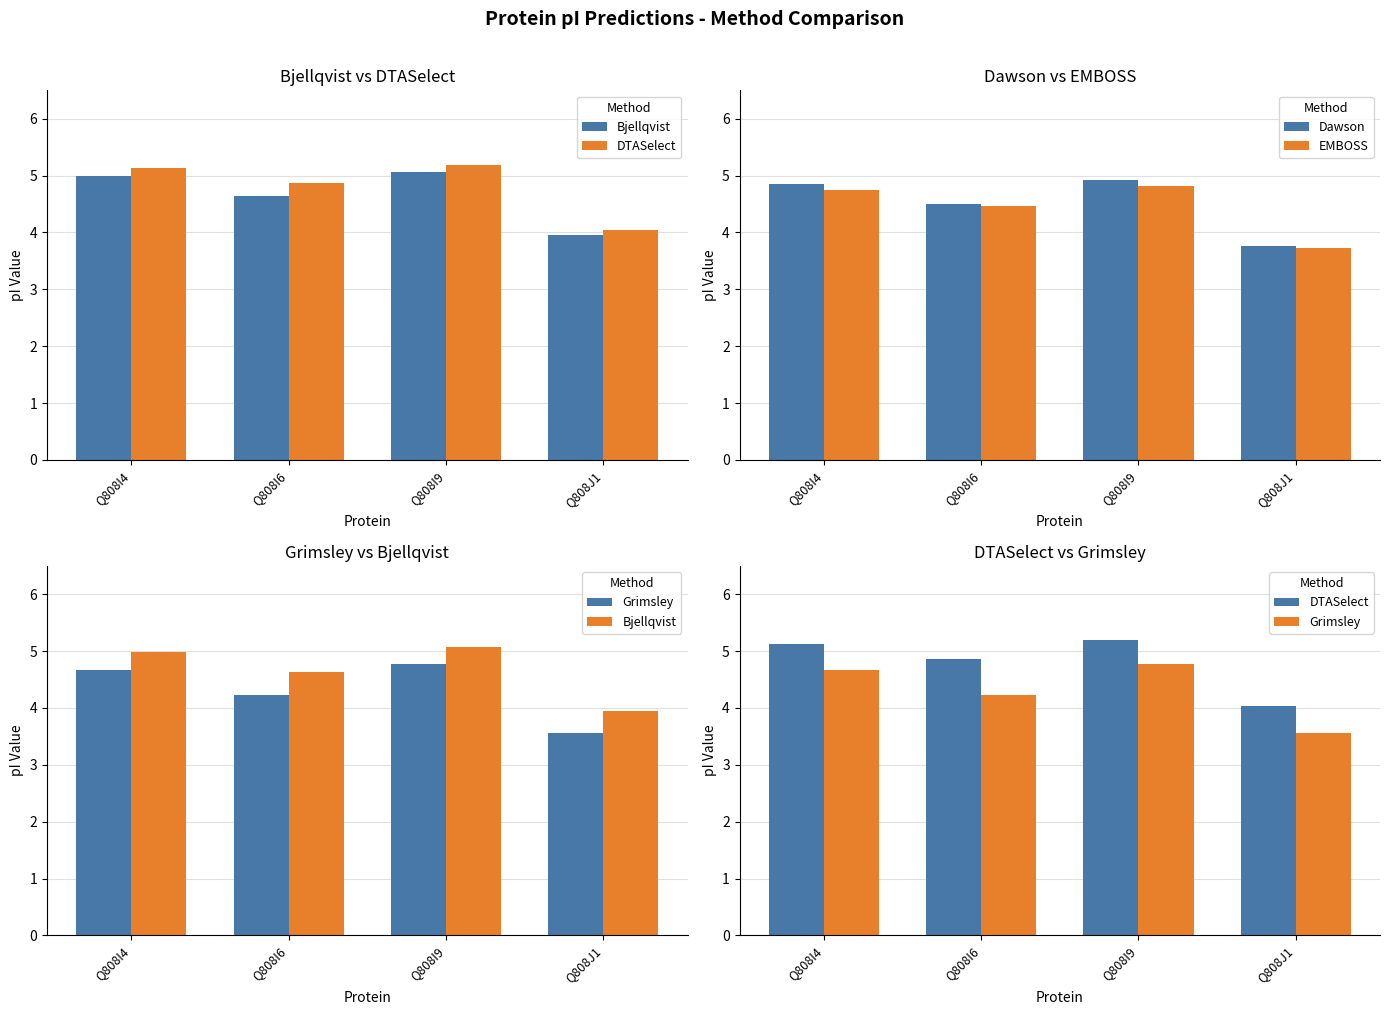

Which category has the lowest value across all series?

Q808J1